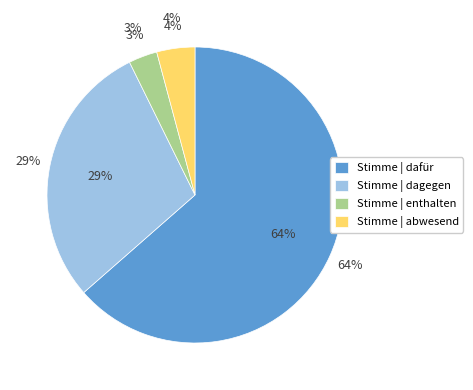

What is the largest slice in the pie chart?

dafür